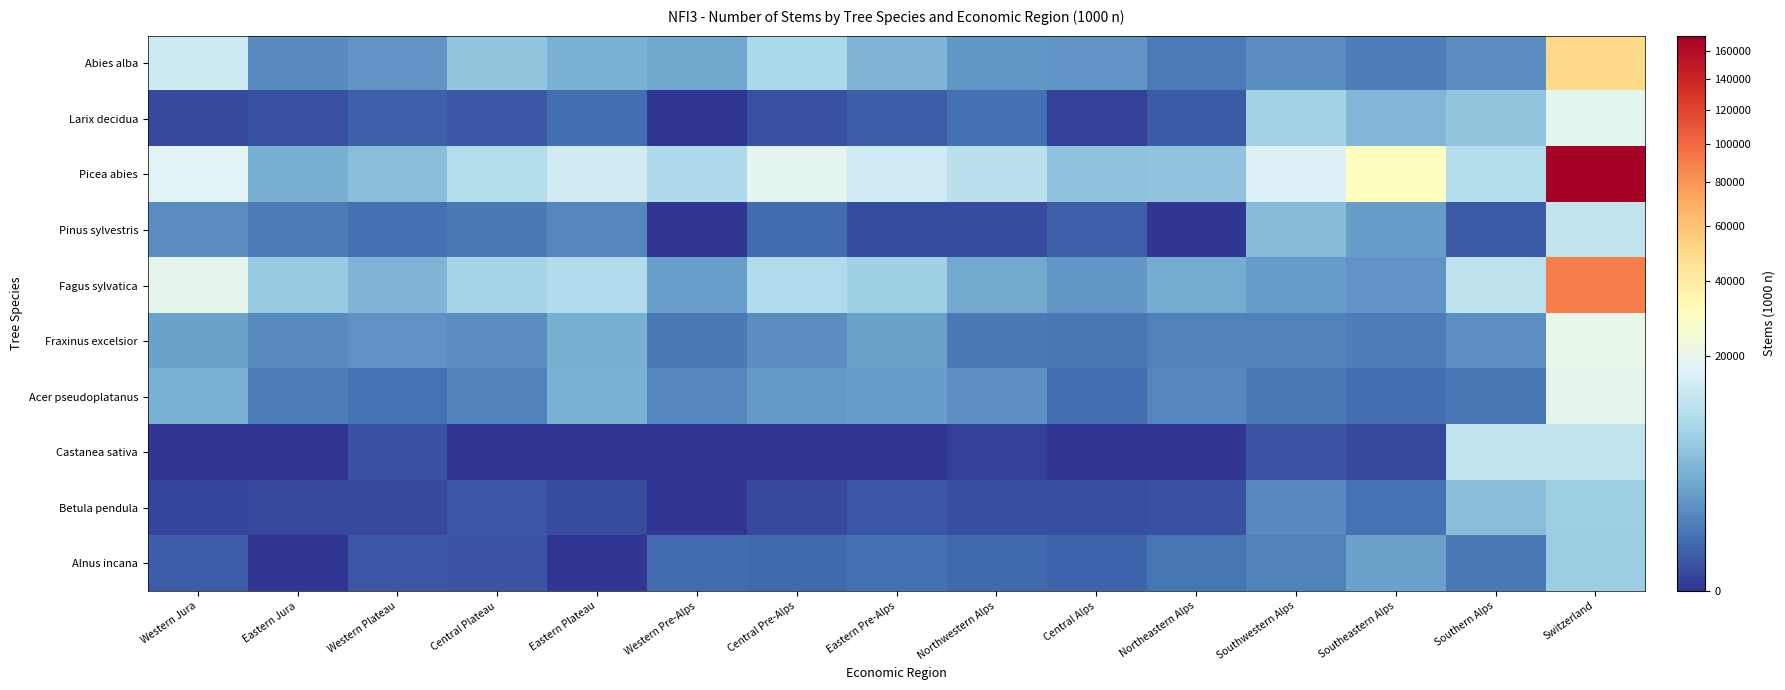

At which category does the chart reach its minimum across all series?

Western Pre-Alps